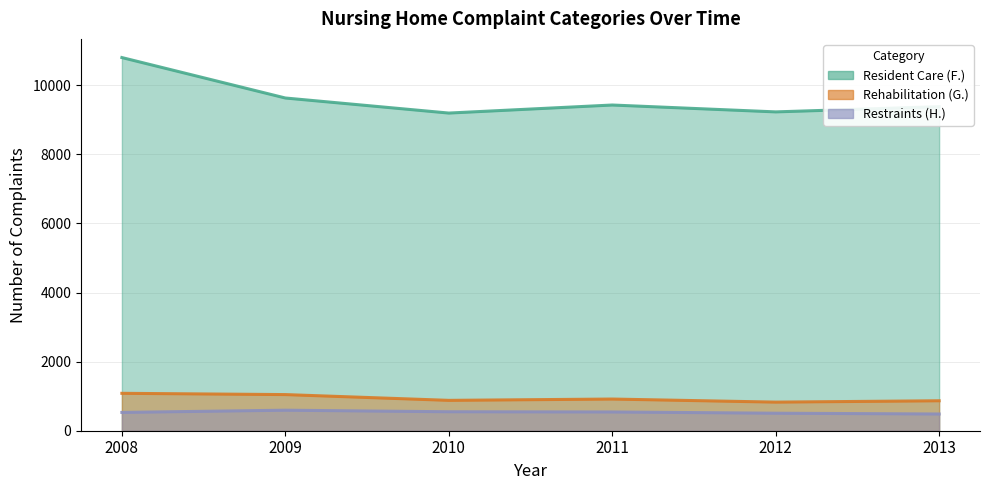

Is it true that Restraints (H.) equals 304 at 2011?

False